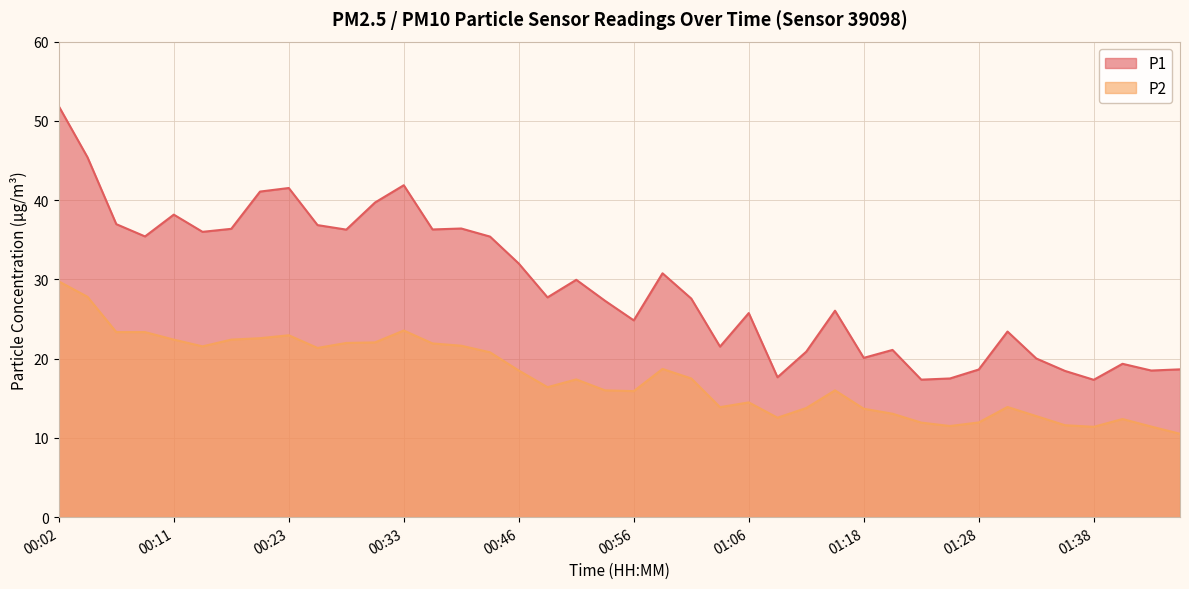

True or false: P2 and P1 intersect in this chart.

False